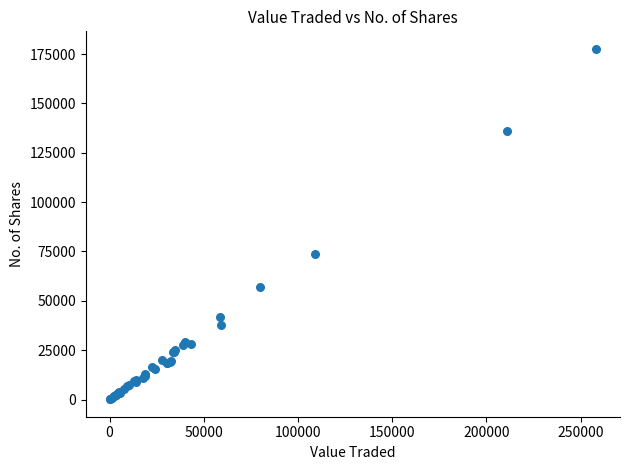

What Y value in the scatter plot is closest to 88906?

73547